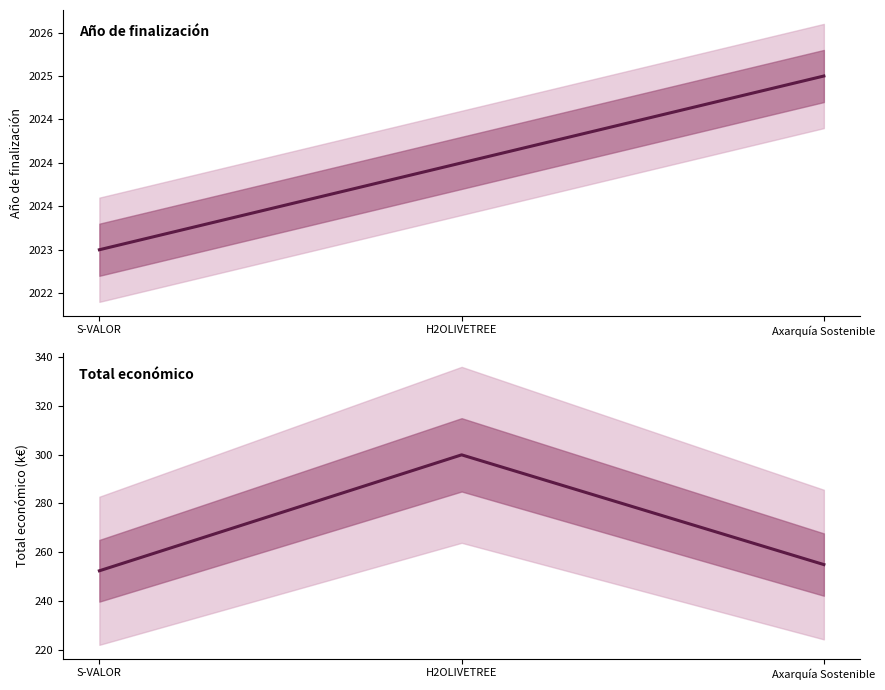

What is the value of the Año de finalización point at the 3rd from the left?

2025.0